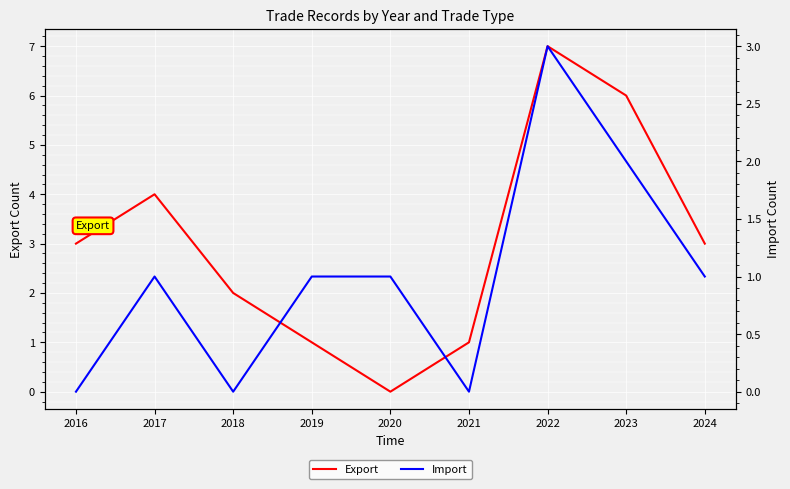

What is the total value across all series at 2024?

4